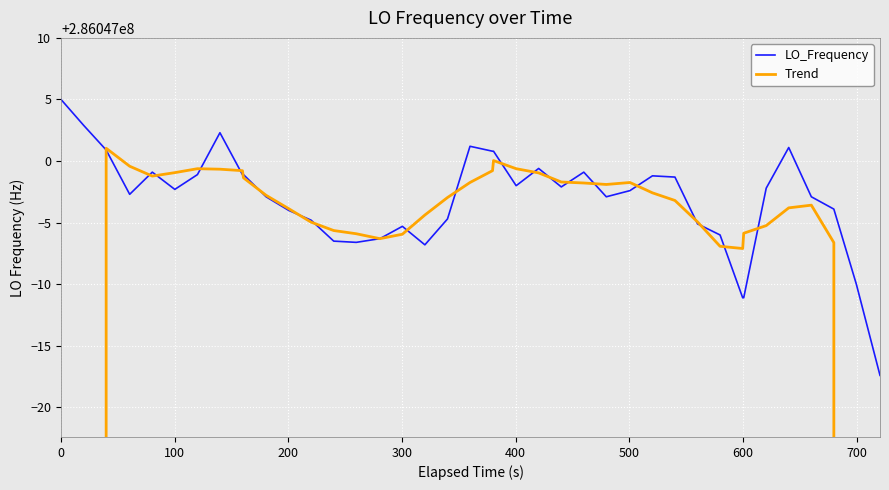

What are all the series names shown in the legend?

LO_Frequency, Trend